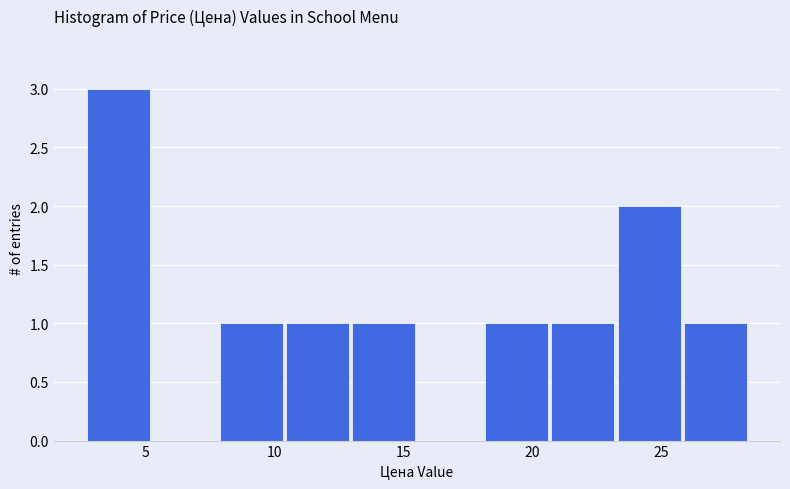

Which range on the x-axis has the tallest bar?

2.5 to 5.5